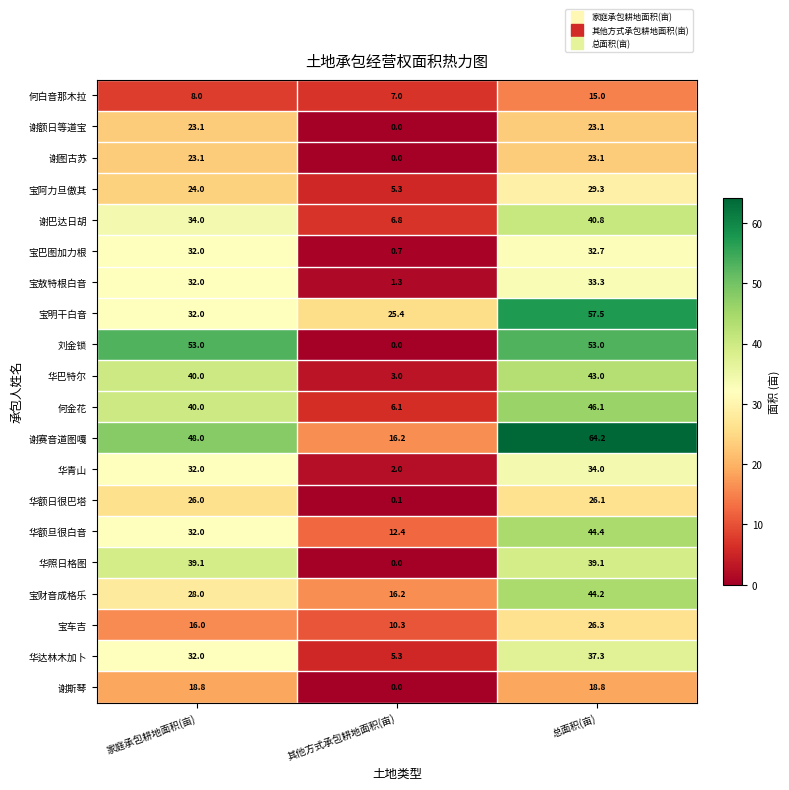

Which series changed the most between 家庭承包耕地面积(亩) and 总面积(亩)?

宝明干白音